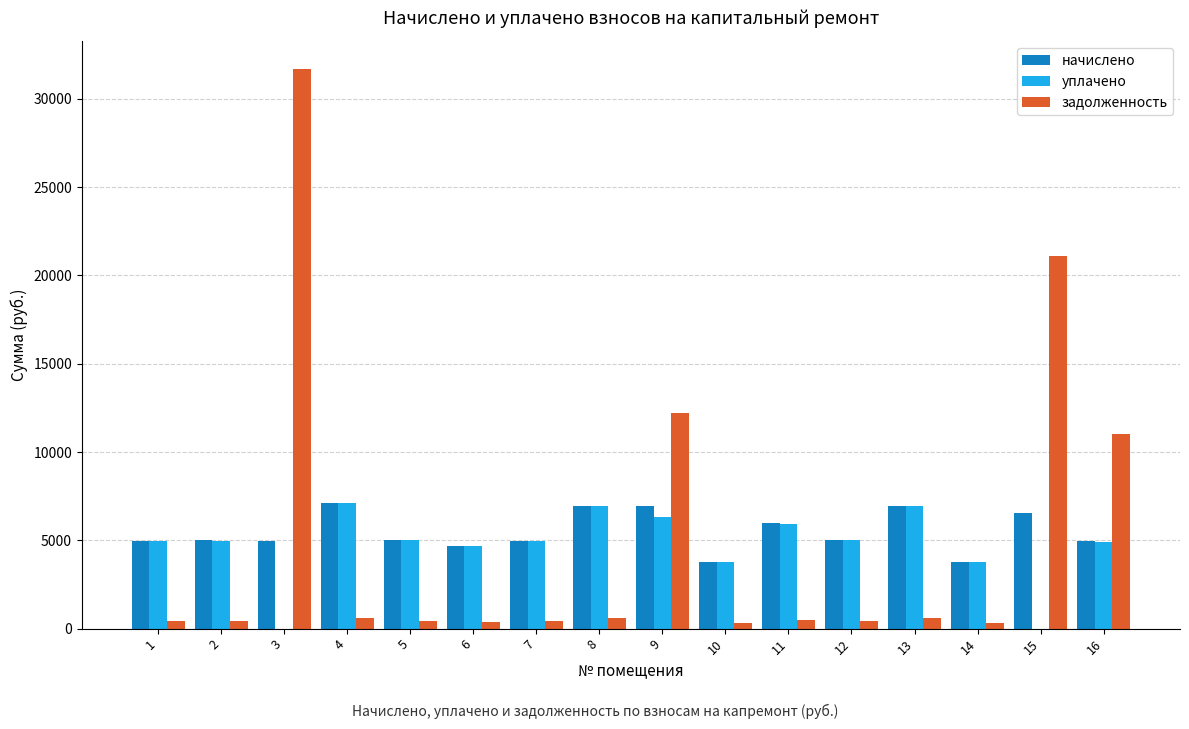

What value does the начислено series have at 15?

6562.3